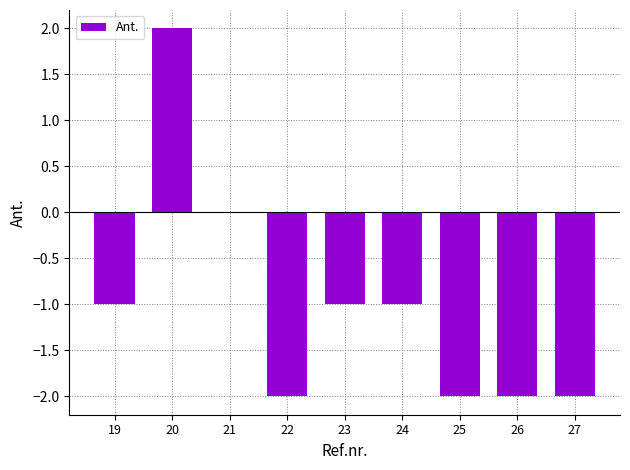

Which has a higher value, 23 or 26?

23